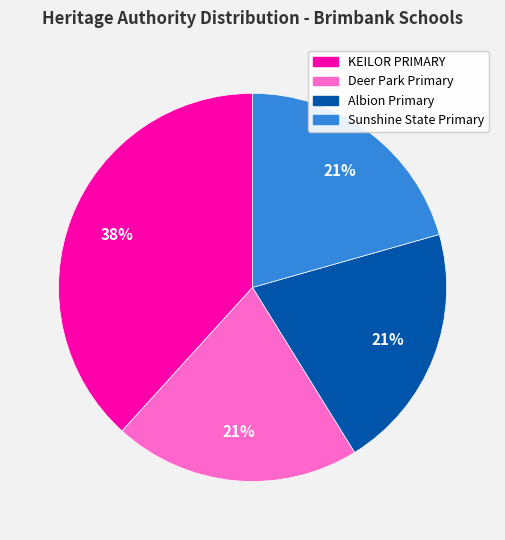

To the nearest percent, what is the average slice percentage?

25%